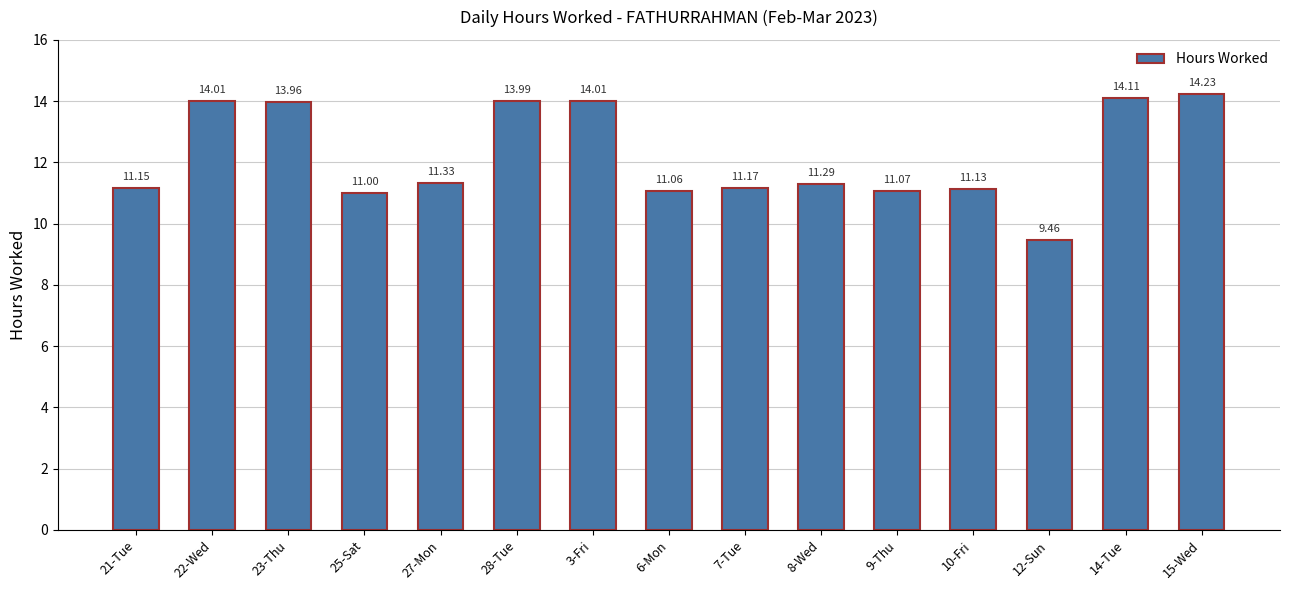

Count the number of data series in this chart.

1